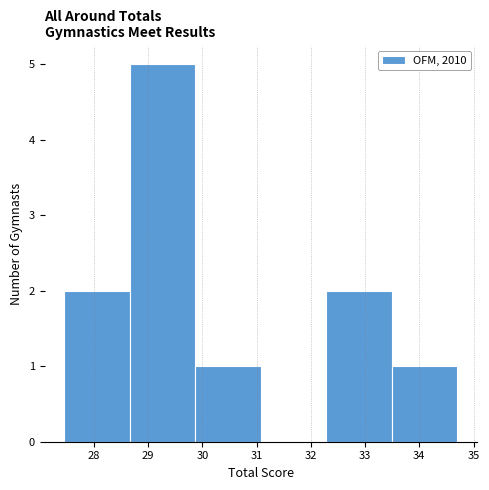

How tall is the bar that spans 33.5 to 34.7 on the x-axis? Neither the bar edges nor the heights are printed on the chart, so give them approximately, as read against the axes.

1